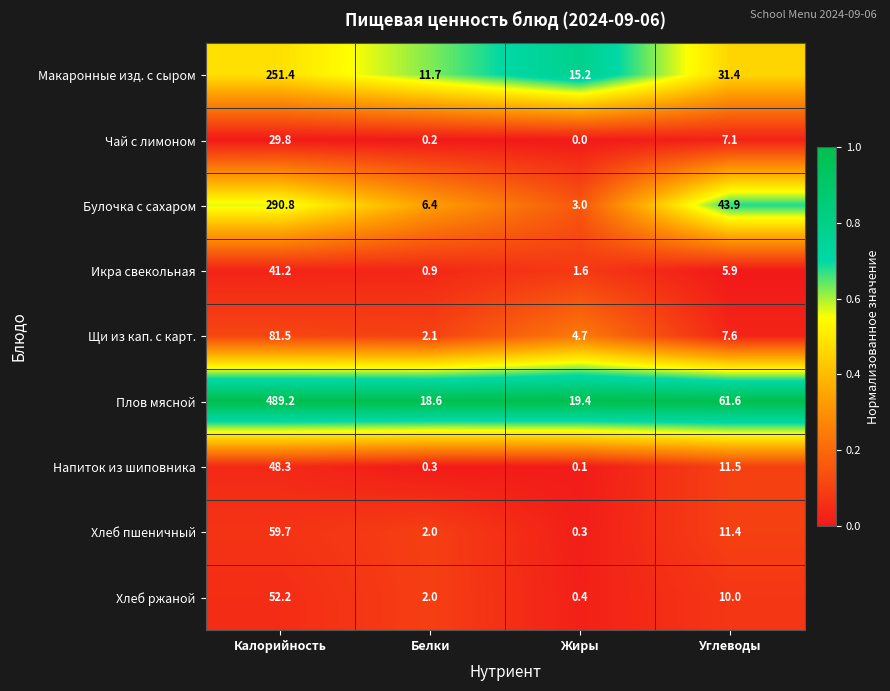

At how many categories does at least one series exceed 0?

4